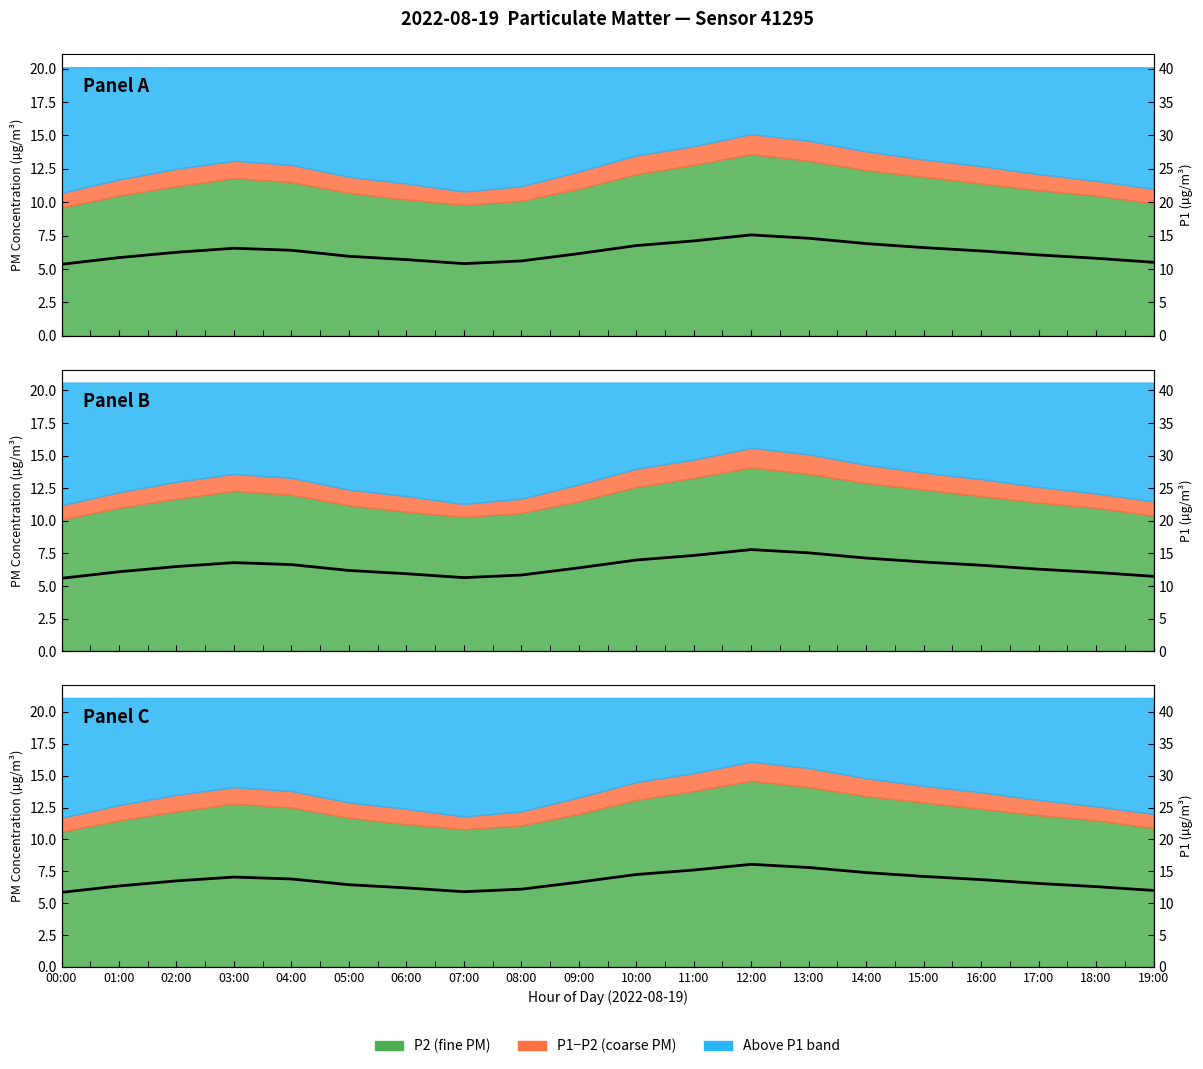

The value at 10:00 is 14.5. True or false?

True